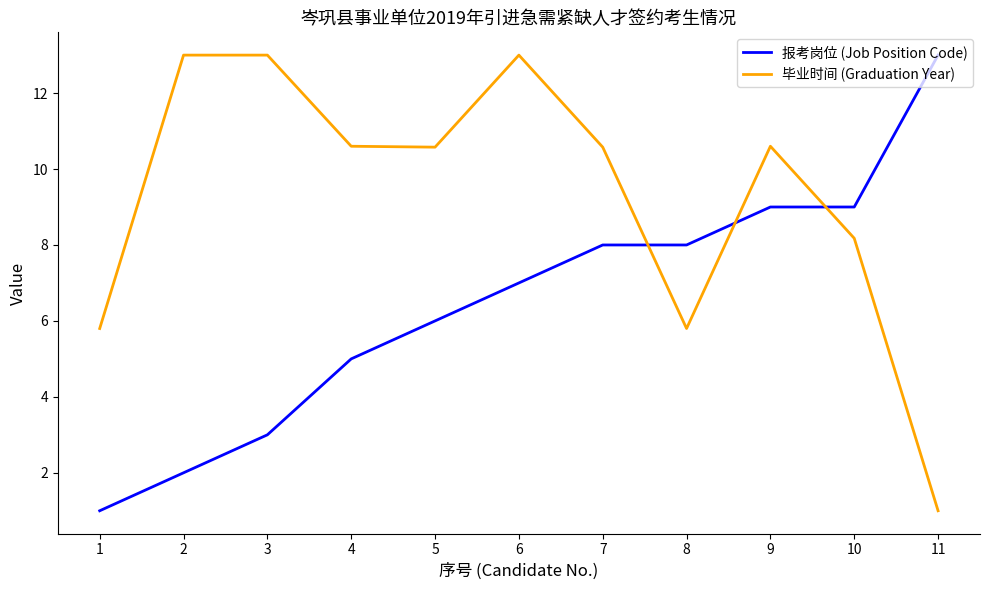

True or false: 毕业时间 (Graduation Year) has a value of 1.8 at 1.

False